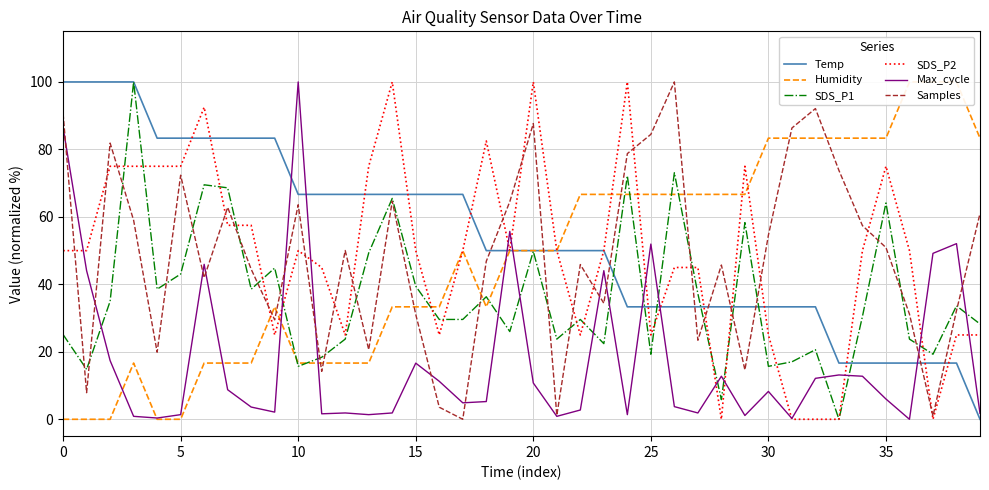

What are all the series names shown in the legend?

Temp, Humidity, SDS_P1, SDS_P2, Max_cycle, Samples